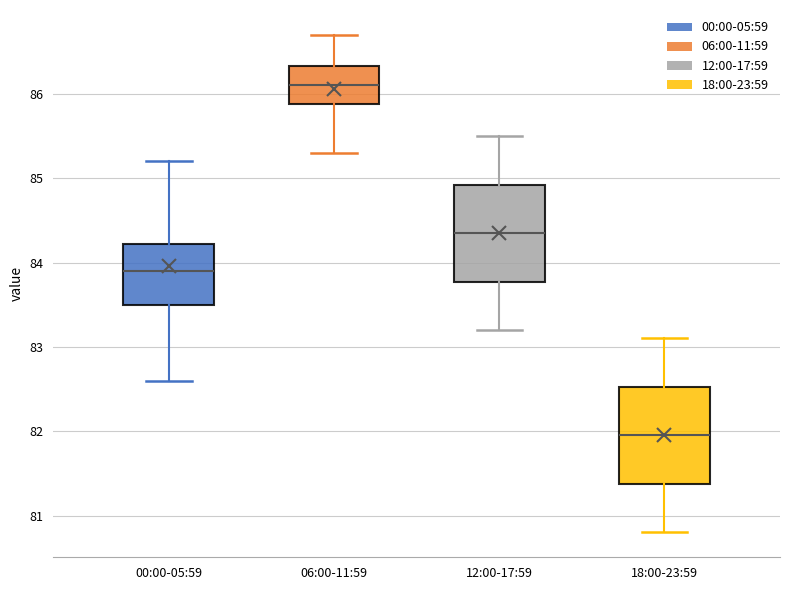

Which box's median line is the highest?

06:00-11:59